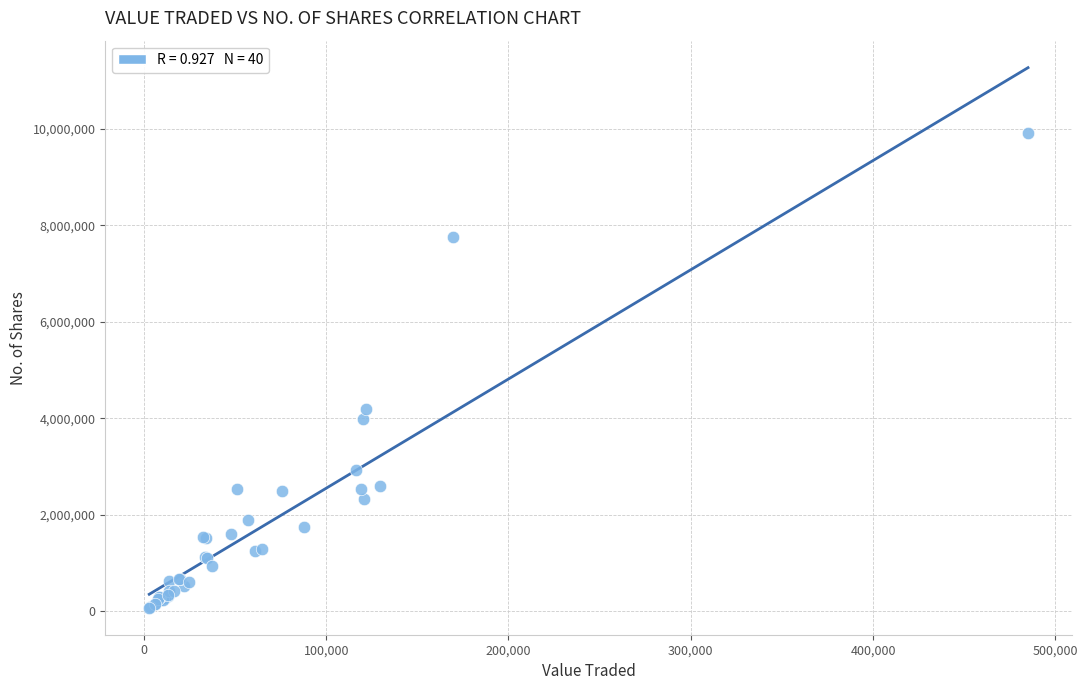

What Y value in the scatter plot is closest to 4990607?

4191057